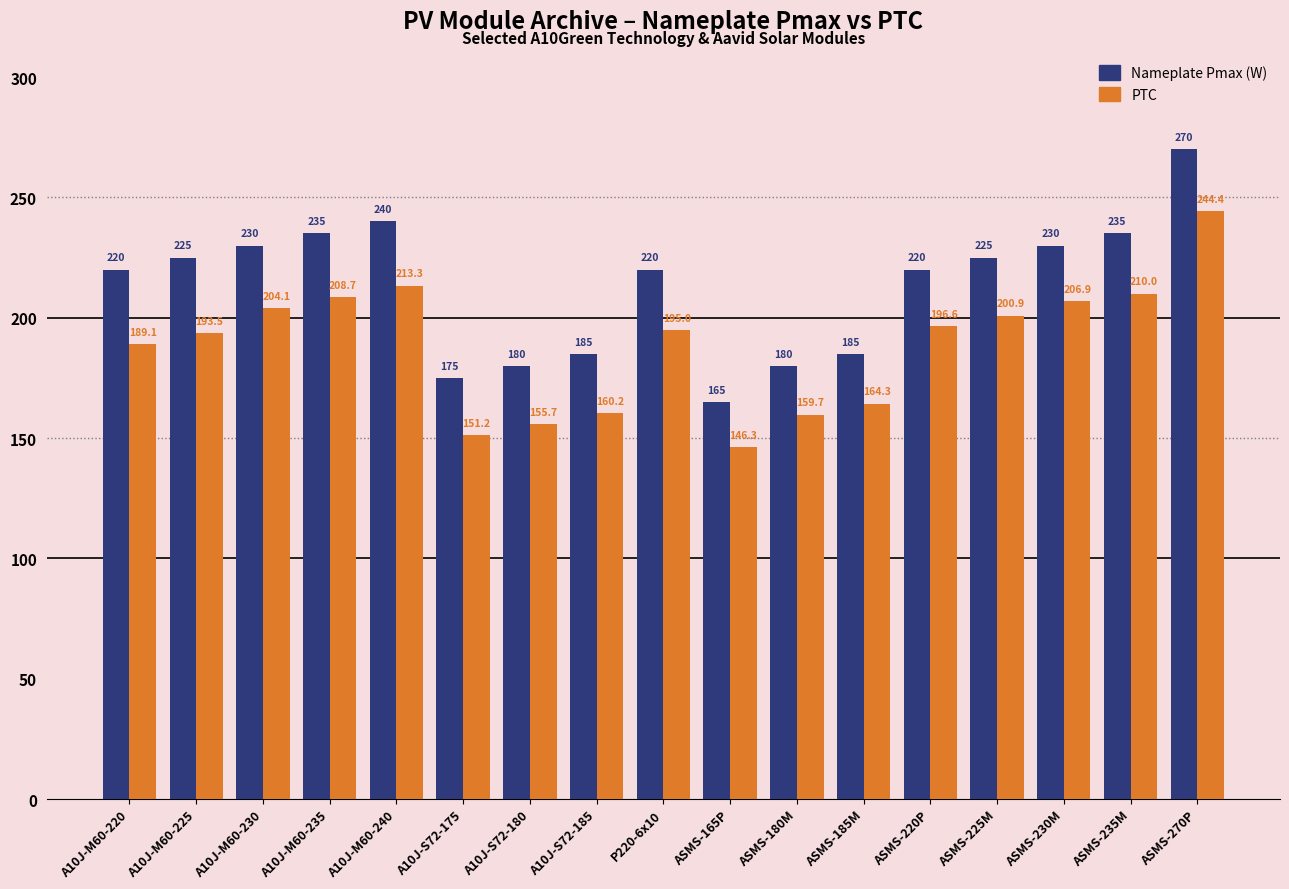

Reading right to left, list all the values displayed in this chart.

Nameplate Pmax (W): 270.0	235.0	230.0	225.0	220.0	185.0	180.0	165.0	220.0	185.0	180.0	175.0	240.0	235.0	230.0	225.0	220.0
PTC: 244.4	210.0	206.9	200.9	196.6	164.3	159.7	146.3	195.0	160.2	155.7	151.2	213.3	208.7	204.1	193.5	189.1